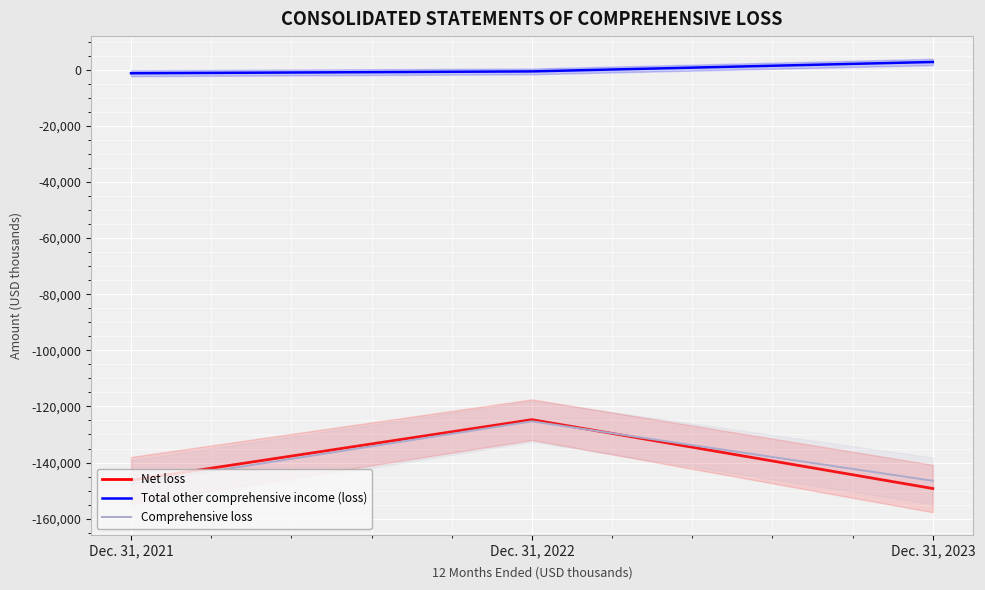

At how many categories does at least one series exceed -119490?

3